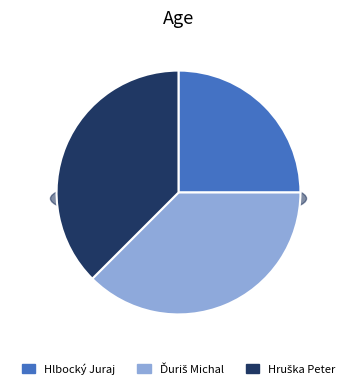

To the nearest percent, what is the combined percentage of Hruška Peter and Hlbocký Juraj?

62%